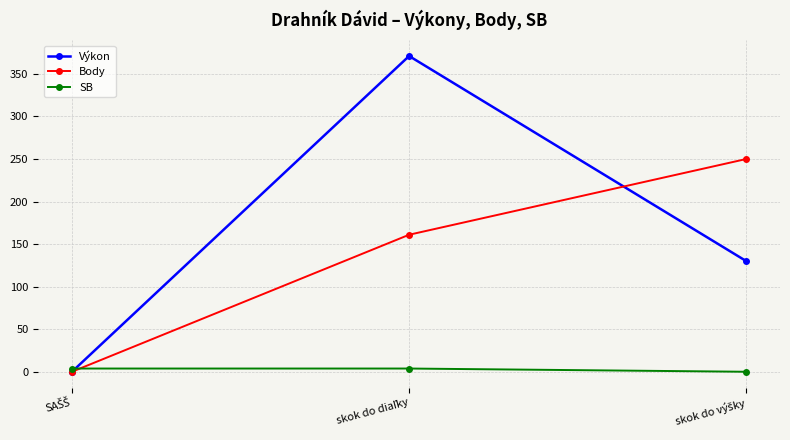

What is the maximum value shown in the chart?

371.0